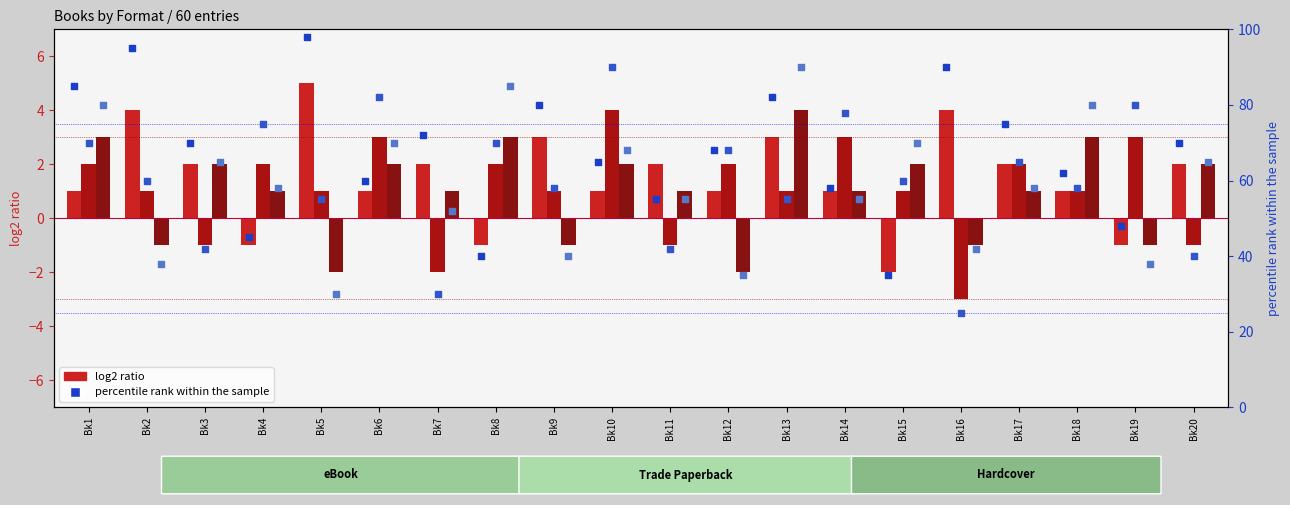

Which series has the widest spread of Y values?

TP pct rank